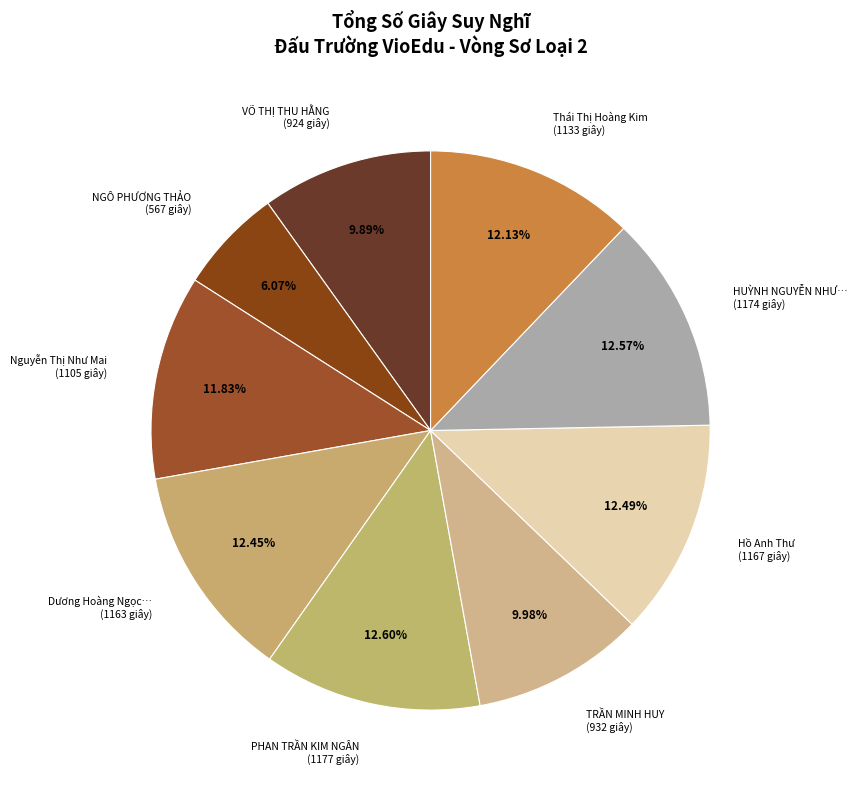

How many segments does this pie chart have?

9